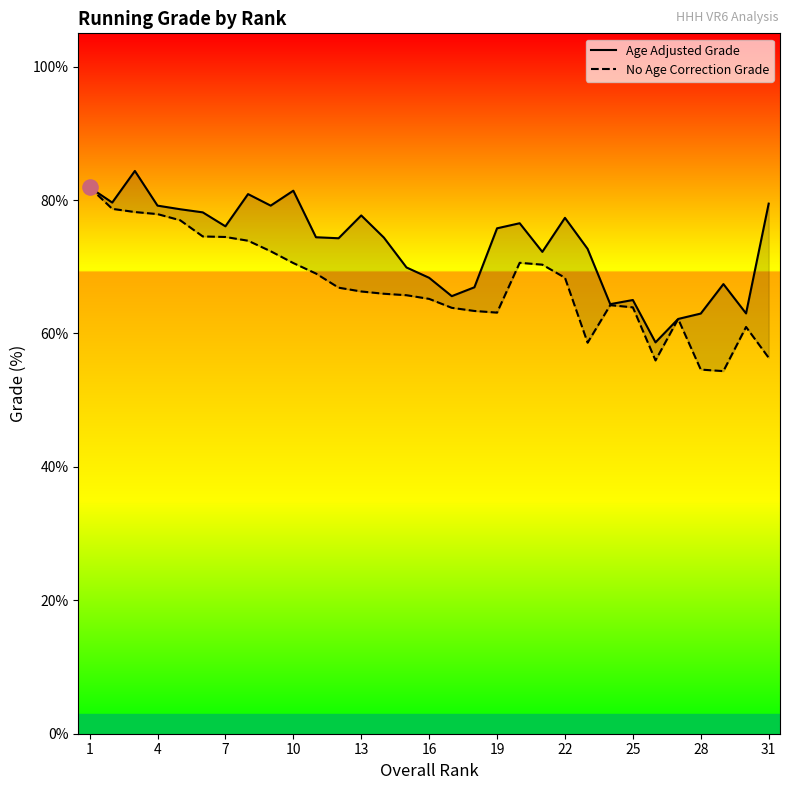

At how many categories does at least one series exceed 63?

28